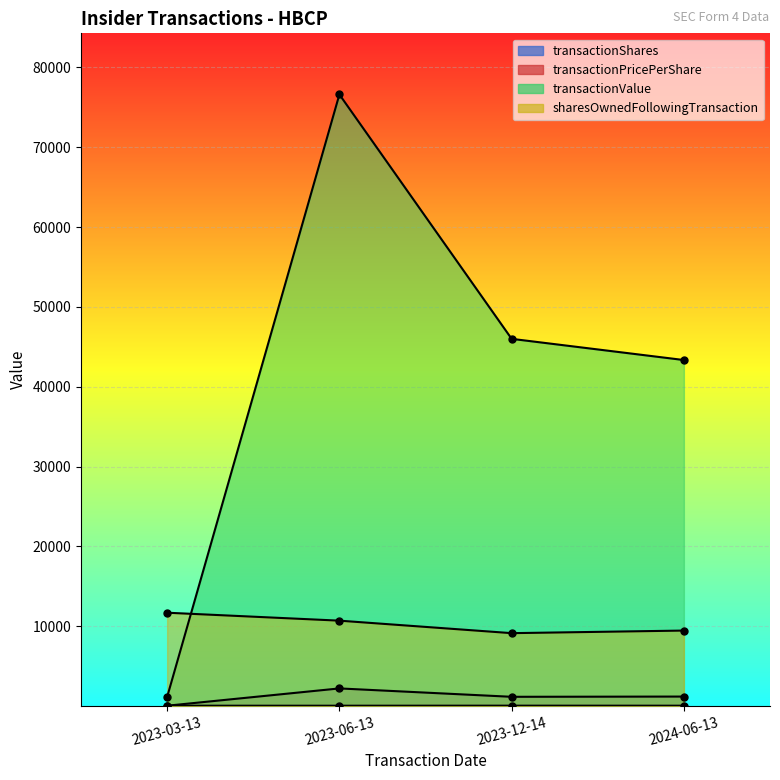

Does the chart display data point markers on the line(s)?

Yes